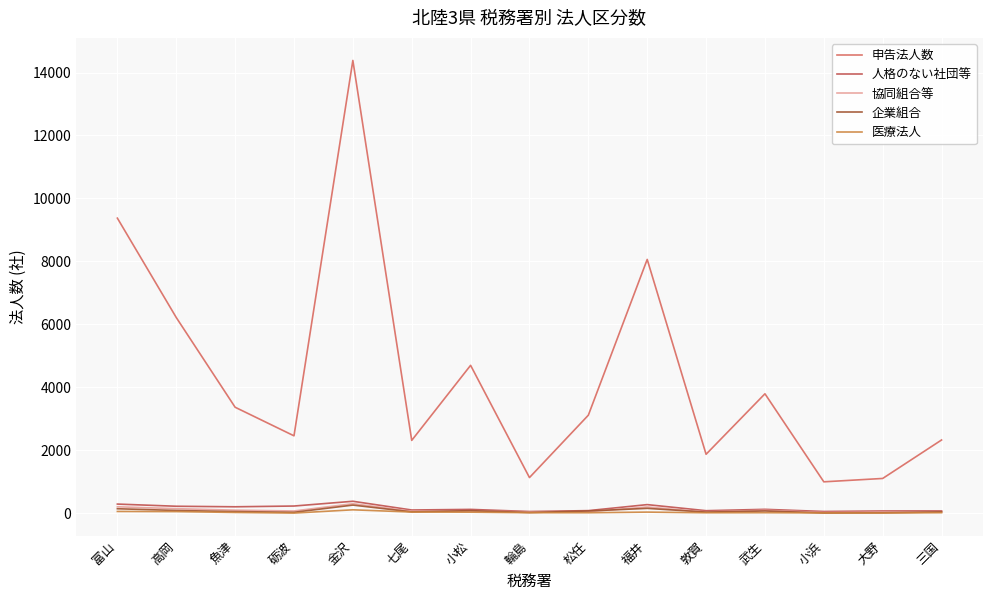

The 医療法人 series shows 53 at 高岡. True or false?

True